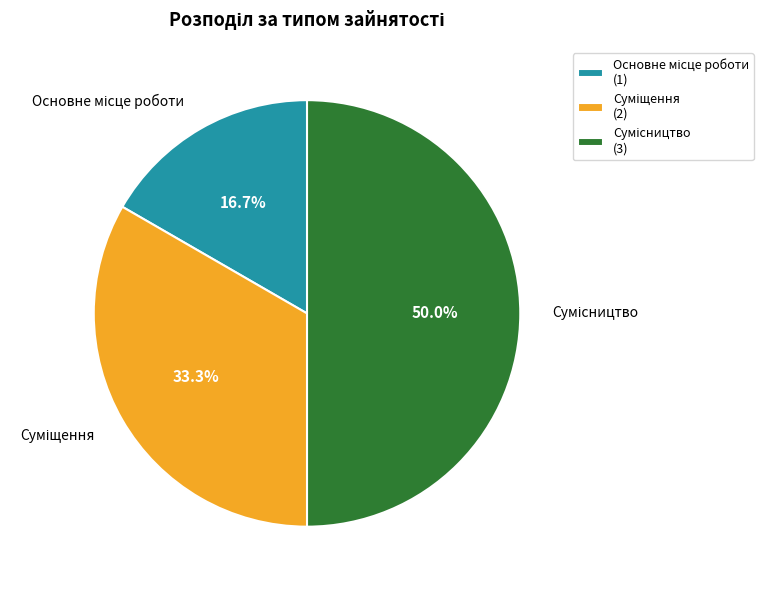

To the nearest percent, what is the difference between the largest and smallest slice percentages?

33%